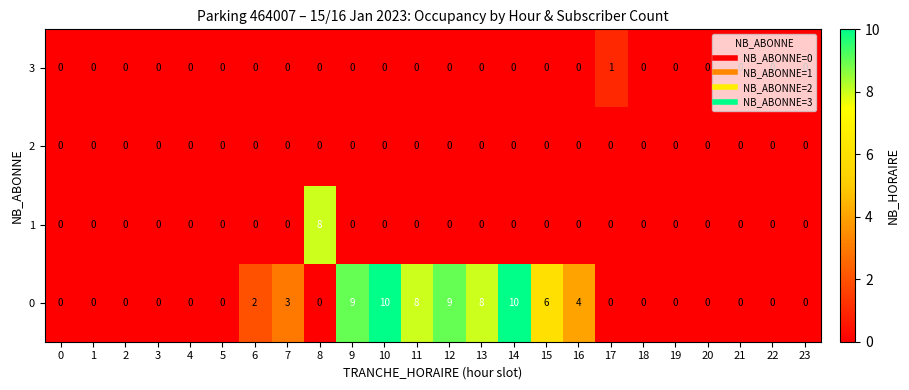

Is it true that 3 equals 0 at 20?

True